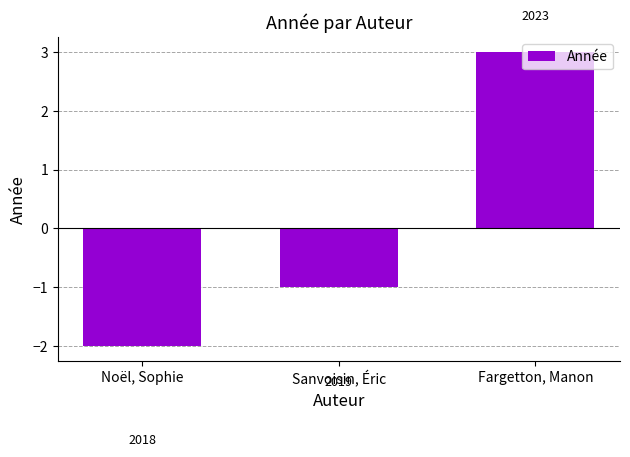

Rank the categories by value from highest to lowest.

Fargetton, Manon, Sanvoisin, Éric, Noël, Sophie